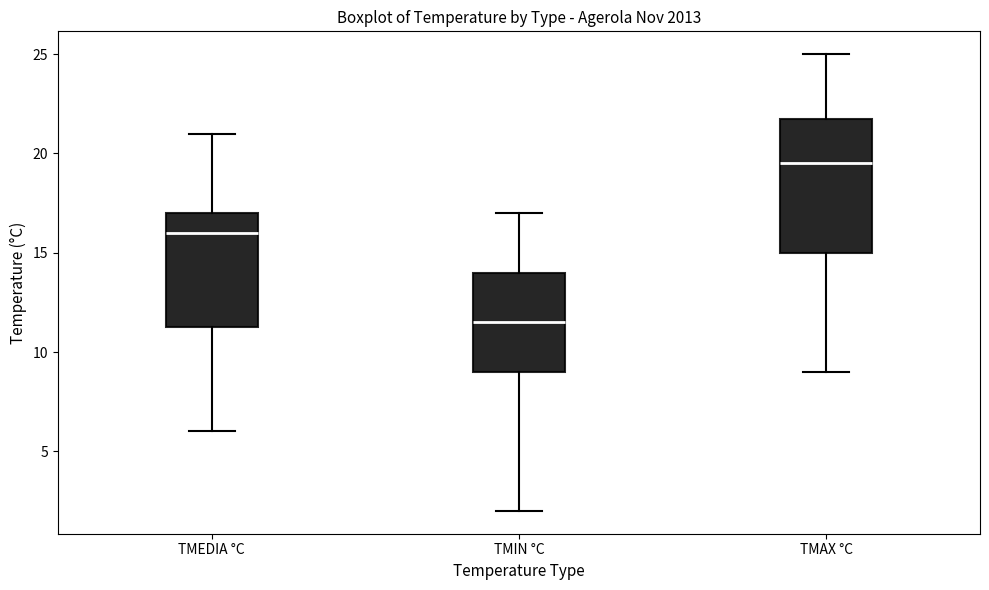

Reading left to right, read every box against the y-axis: the position of its median line, the range the box covers, and the ends of its whiskers. The values are not printed on the chart, so give them approximately, as read against the axis.

TMEDIA °C: median 16.0, box 11.5 to 17.0, whiskers 6.0 to 21.0
TMIN °C: median 11.5, box 9.0 to 14.0, whiskers 2.0 to 17.0
TMAX °C: median 19.5, box 15.0 to 22.0, whiskers 9.0 to 25.0